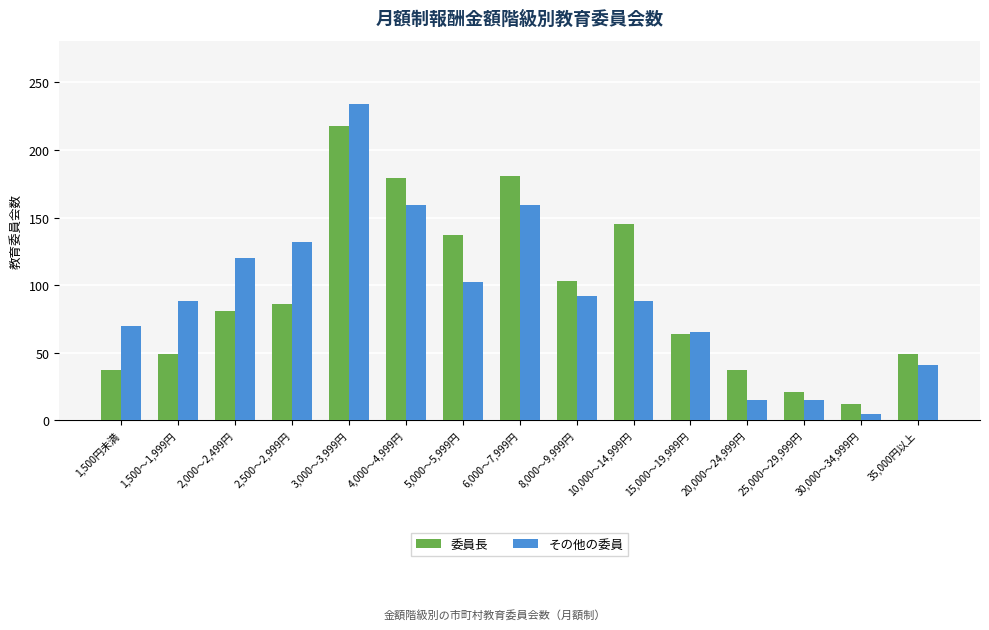

What is the difference between the maximum and second lowest values in the その他の委員 series?

219